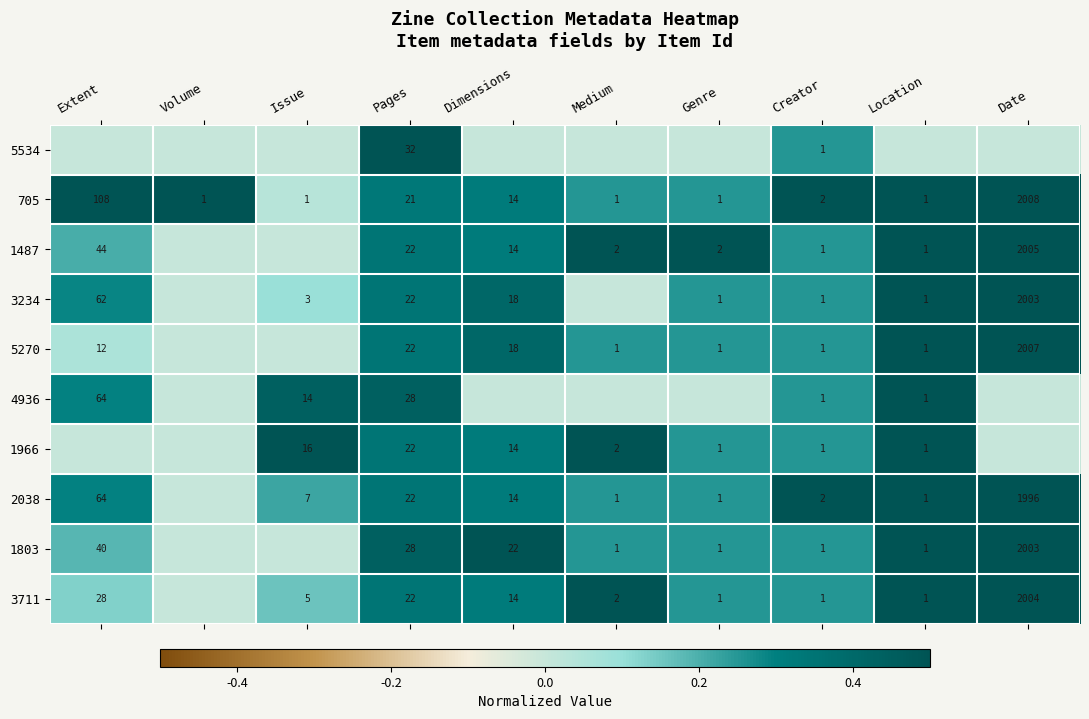

The 1966 series shows 1 at Genre. True or false?

True